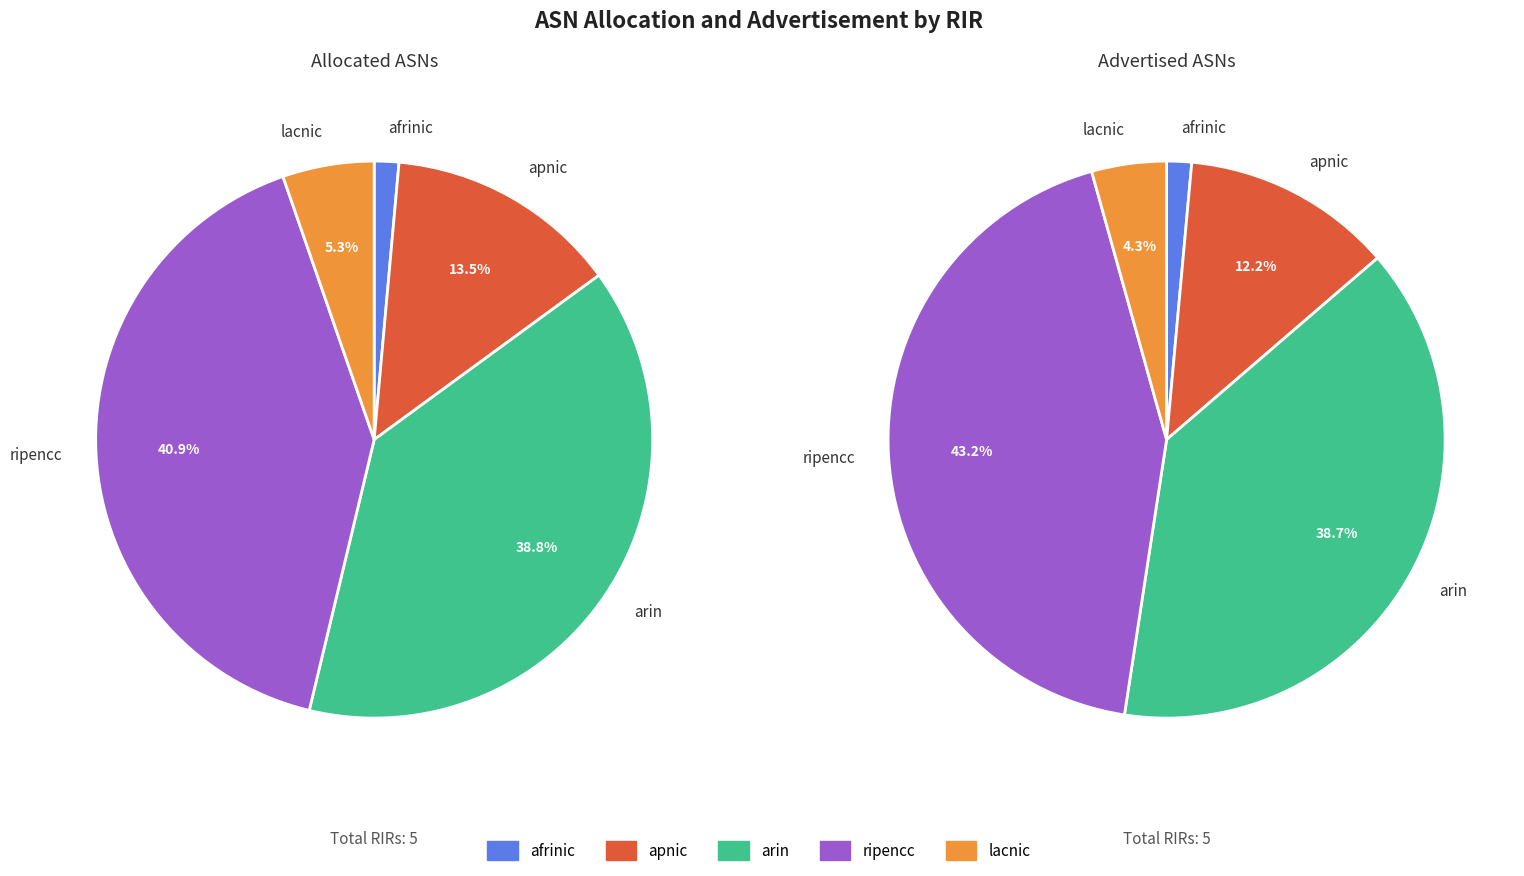

Is apnic the majority of the pie?

No